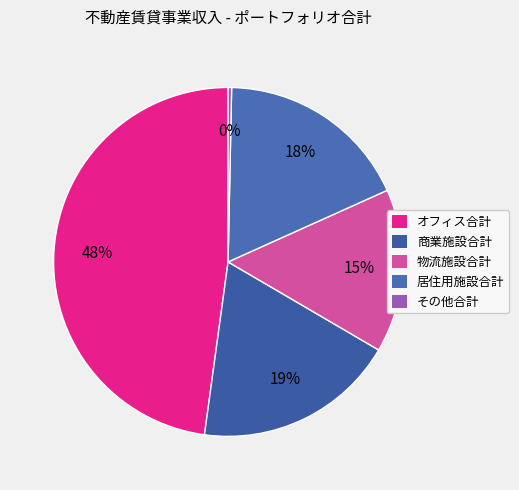

Count the number of slices in the pie.

5